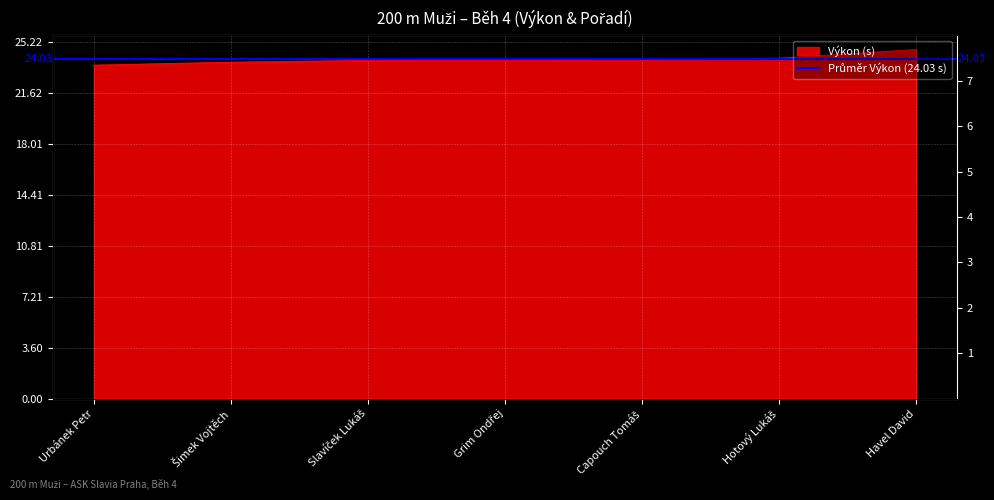

Rank the series by their maximum value, from lowest to highest.

Pořadí, Výkon